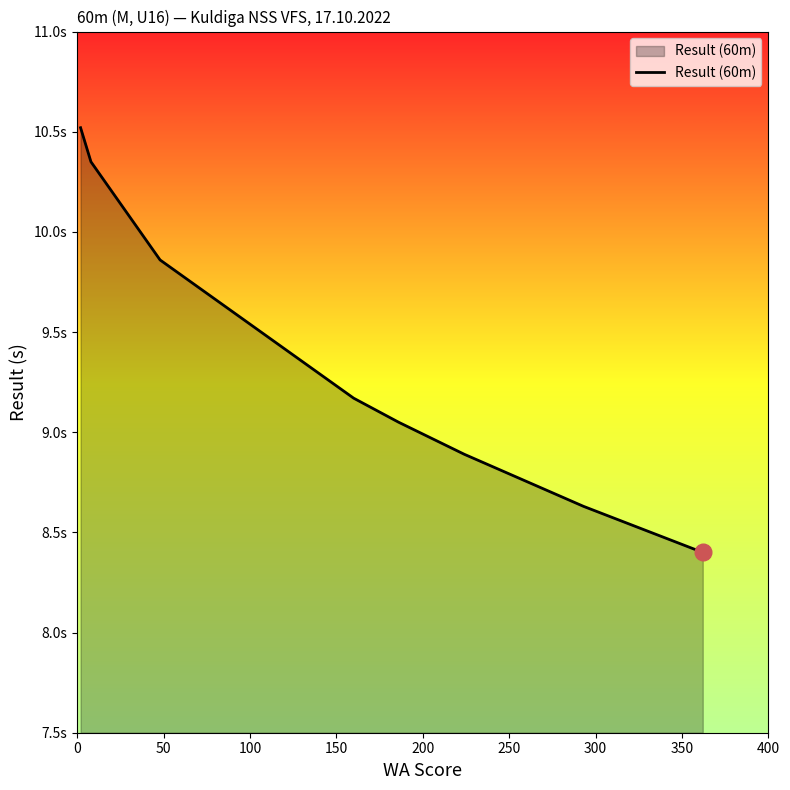

What is the smallest value displayed?

8.4